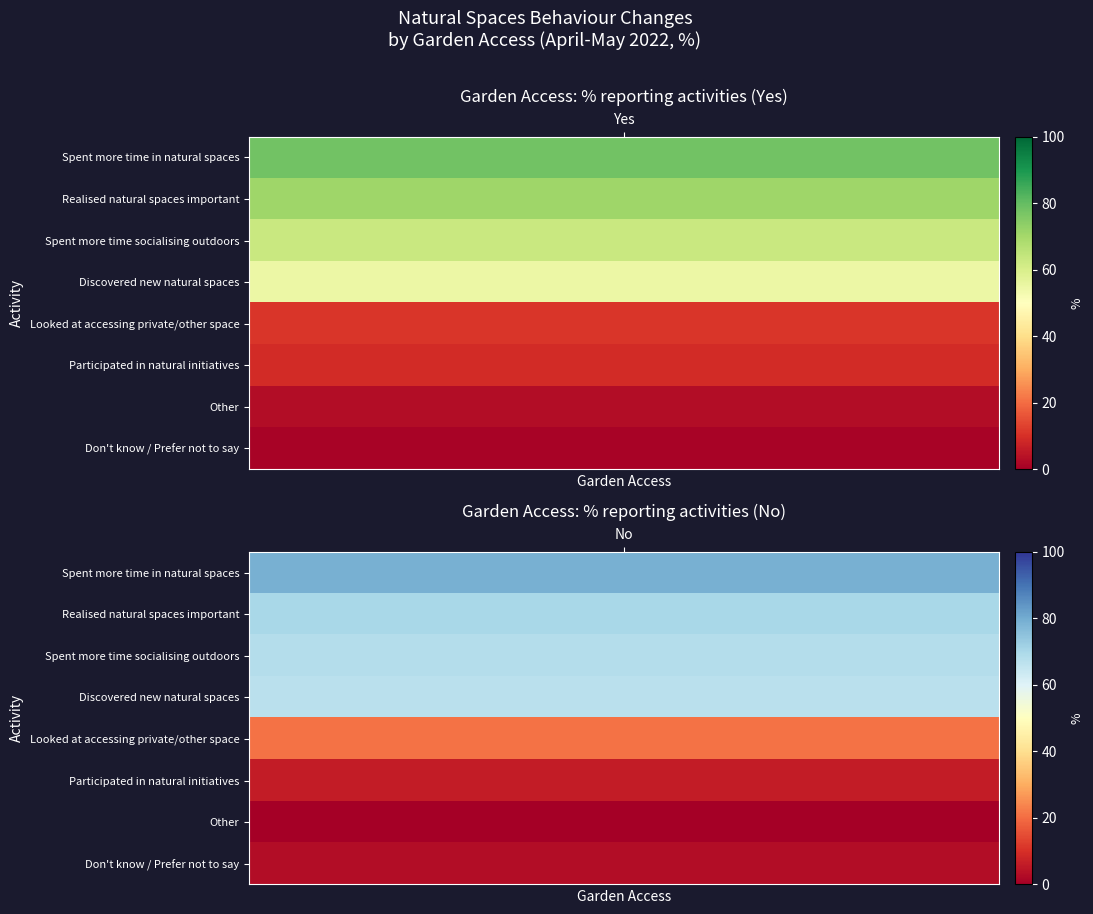

Count the Other values in the range 0 to 3.

2